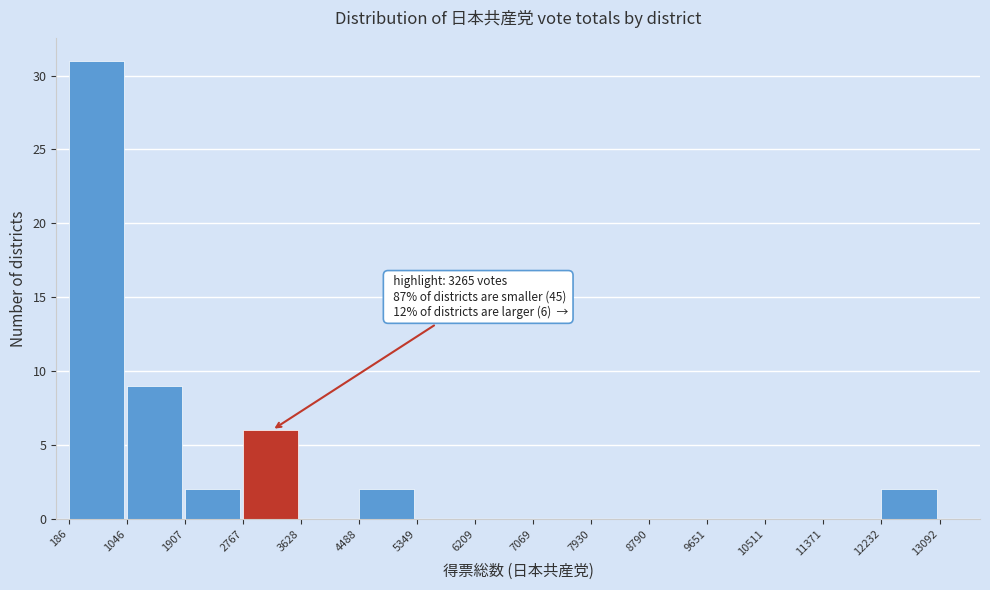

Which range on the x-axis has the tallest bar?

186 to 1046